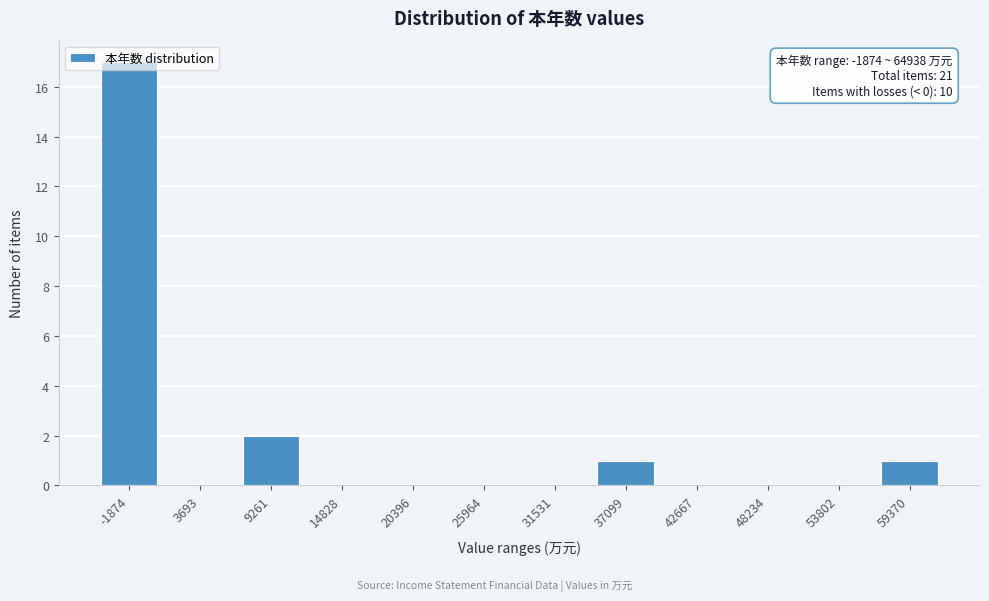

What is the change in value from -1874 to 25964?

-17